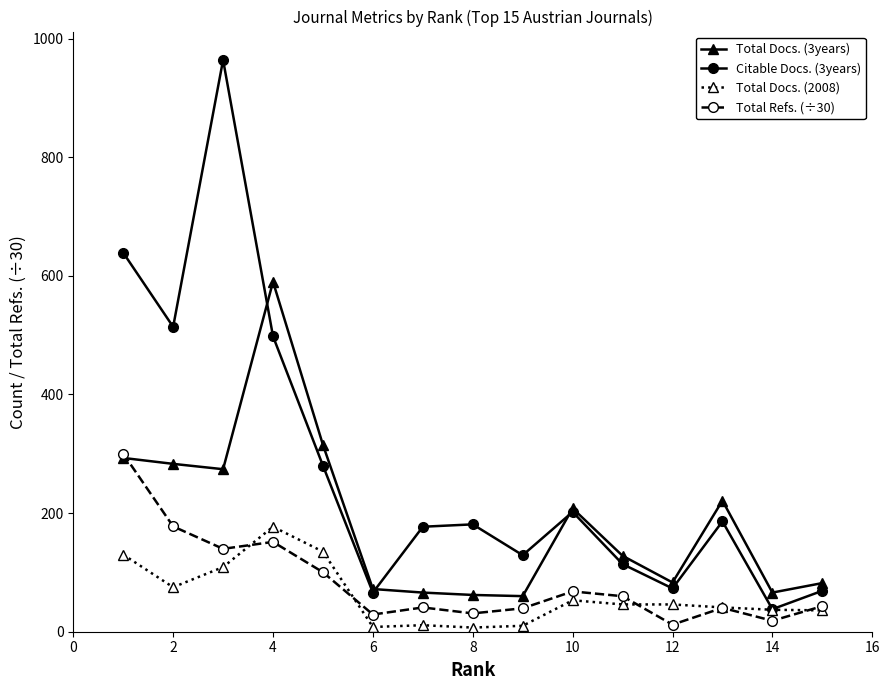

What is the maximum value shown in the chart?

964.0